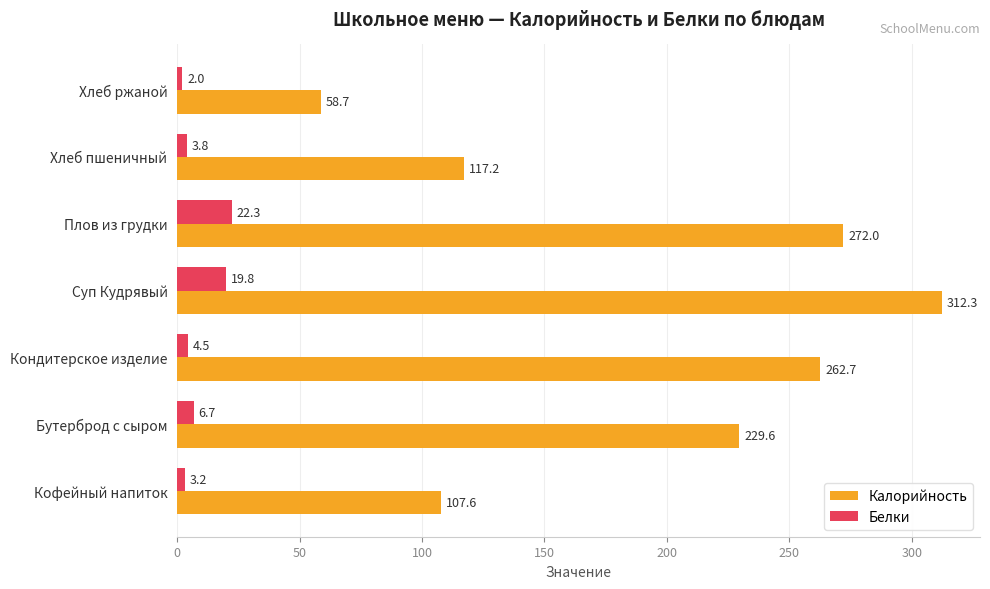

What is the sum of the Калорийность values at Кондитерское изделие and Хлеб ржаной?

321.4